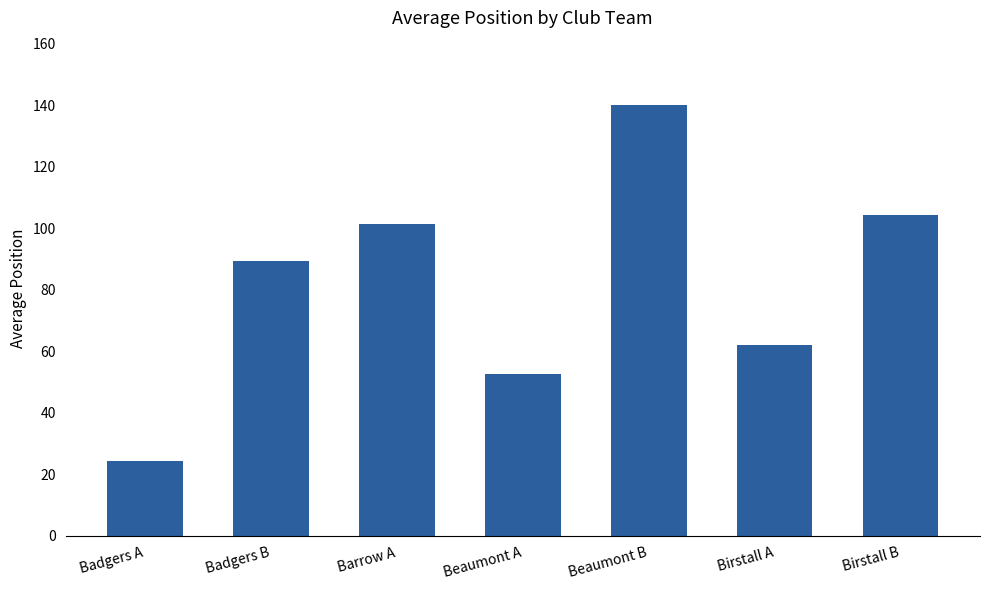

Which has a higher value, Beaumont A or Barrow A?

Barrow A